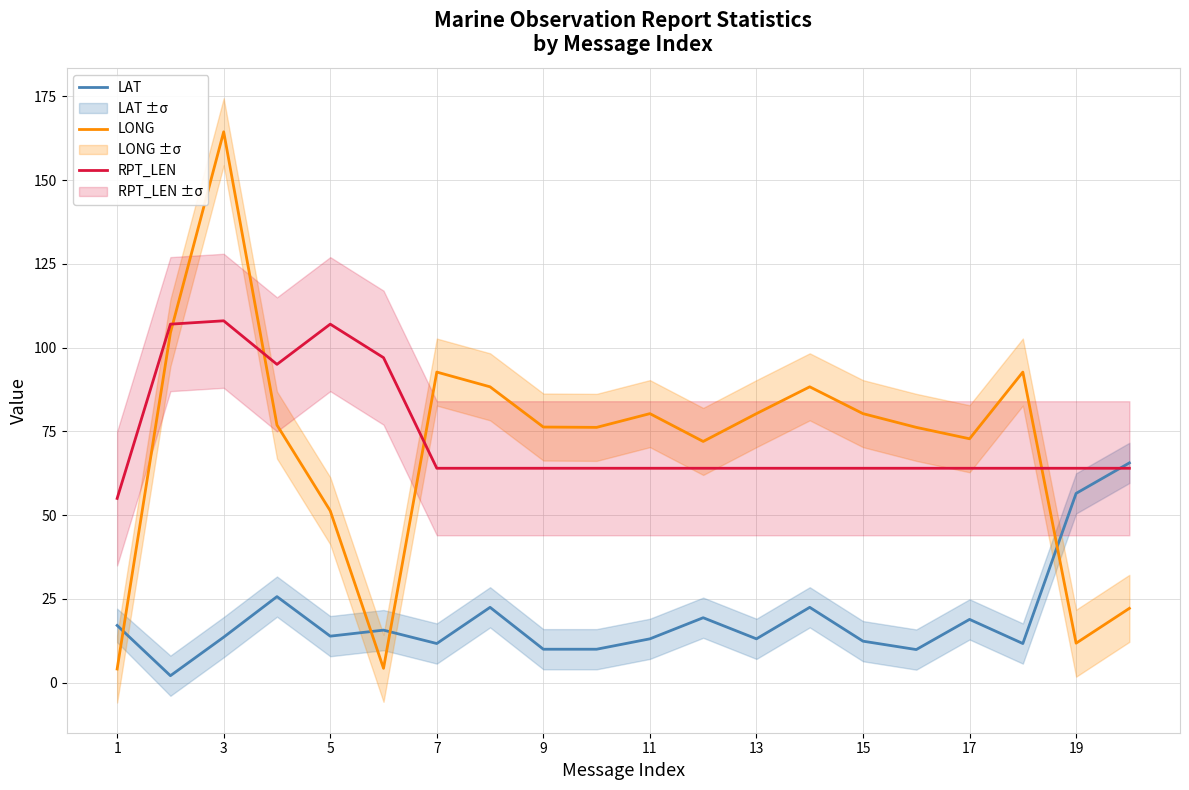

In LONG, how many points are higher than both neighbors (excluding endpoints)?

5